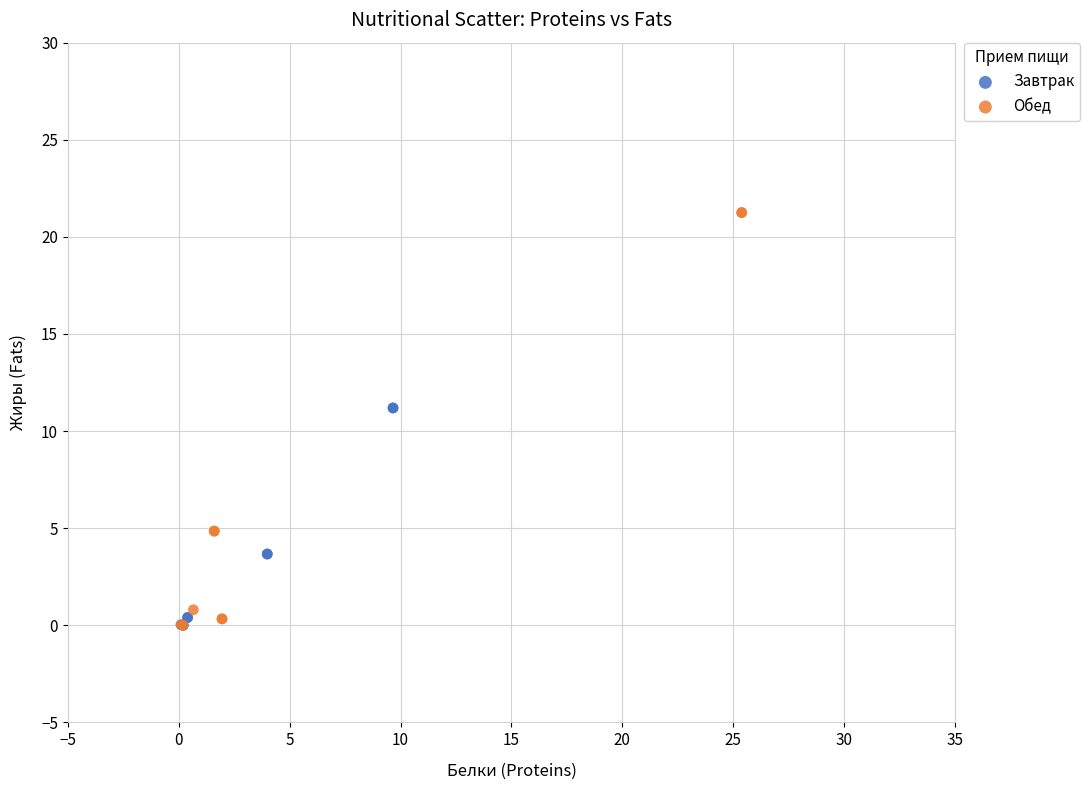

Which series reaches the maximum Y coordinate?

Обед